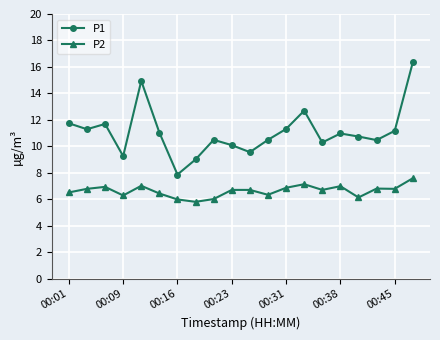

Which series has the largest total across all categories?

P1